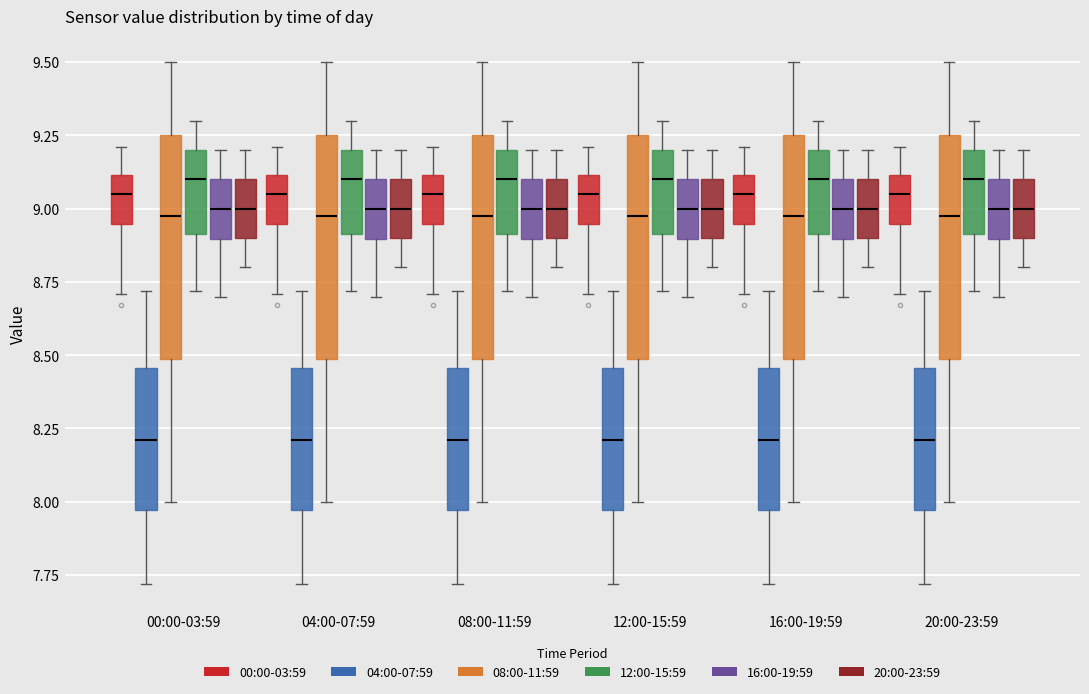

Reading left to right, transcribe this box plot: for each box, give where its median line is, the range the box spans, and where its two whiskers end, as read against the y-axis. The values are not printed on the chart, so give them approximately, as read against the axis.

00:00-03:59 (00:00-03:59): median 9.05, box 8.95 to 9.10, whiskers 8.70 to 9.20
00:00-03:59 (04:00-07:59): median 8.20, box 7.95 to 8.45, whiskers 7.70 to 8.70
00:00-03:59 (08:00-11:59): median 9.00, box 8.50 to 9.25, whiskers 8.00 to 9.50
00:00-03:59 (12:00-15:59): median 9.10, box 8.90 to 9.20, whiskers 8.70 to 9.30
00:00-03:59 (16:00-19:59): median 9.00, box 8.90 to 9.10, whiskers 8.70 to 9.20
00:00-03:59 (20:00-23:59): median 9.00, box 8.90 to 9.10, whiskers 8.80 to 9.20
04:00-07:59 (00:00-03:59): median 9.05, box 8.95 to 9.10, whiskers 8.70 to 9.20
04:00-07:59 (04:00-07:59): median 8.20, box 7.95 to 8.45, whiskers 7.70 to 8.70
04:00-07:59 (08:00-11:59): median 9.00, box 8.50 to 9.25, whiskers 8.00 to 9.50
04:00-07:59 (12:00-15:59): median 9.10, box 8.90 to 9.20, whiskers 8.70 to 9.30
04:00-07:59 (16:00-19:59): median 9.00, box 8.90 to 9.10, whiskers 8.70 to 9.20
04:00-07:59 (20:00-23:59): median 9.00, box 8.90 to 9.10, whiskers 8.80 to 9.20
08:00-11:59 (00:00-03:59): median 9.05, box 8.95 to 9.10, whiskers 8.70 to 9.20
08:00-11:59 (04:00-07:59): median 8.20, box 7.95 to 8.45, whiskers 7.70 to 8.70
08:00-11:59 (08:00-11:59): median 9.00, box 8.50 to 9.25, whiskers 8.00 to 9.50
08:00-11:59 (12:00-15:59): median 9.10, box 8.90 to 9.20, whiskers 8.70 to 9.30
08:00-11:59 (16:00-19:59): median 9.00, box 8.90 to 9.10, whiskers 8.70 to 9.20
08:00-11:59 (20:00-23:59): median 9.00, box 8.90 to 9.10, whiskers 8.80 to 9.20
12:00-15:59 (00:00-03:59): median 9.05, box 8.95 to 9.10, whiskers 8.70 to 9.20
12:00-15:59 (04:00-07:59): median 8.20, box 7.95 to 8.45, whiskers 7.70 to 8.70
12:00-15:59 (08:00-11:59): median 9.00, box 8.50 to 9.25, whiskers 8.00 to 9.50
12:00-15:59 (12:00-15:59): median 9.10, box 8.90 to 9.20, whiskers 8.70 to 9.30
12:00-15:59 (16:00-19:59): median 9.00, box 8.90 to 9.10, whiskers 8.70 to 9.20
12:00-15:59 (20:00-23:59): median 9.00, box 8.90 to 9.10, whiskers 8.80 to 9.20
16:00-19:59 (00:00-03:59): median 9.05, box 8.95 to 9.10, whiskers 8.70 to 9.20
16:00-19:59 (04:00-07:59): median 8.20, box 7.95 to 8.45, whiskers 7.70 to 8.70
16:00-19:59 (08:00-11:59): median 9.00, box 8.50 to 9.25, whiskers 8.00 to 9.50
16:00-19:59 (12:00-15:59): median 9.10, box 8.90 to 9.20, whiskers 8.70 to 9.30
16:00-19:59 (16:00-19:59): median 9.00, box 8.90 to 9.10, whiskers 8.70 to 9.20
16:00-19:59 (20:00-23:59): median 9.00, box 8.90 to 9.10, whiskers 8.80 to 9.20
20:00-23:59 (00:00-03:59): median 9.05, box 8.95 to 9.10, whiskers 8.70 to 9.20
20:00-23:59 (04:00-07:59): median 8.20, box 7.95 to 8.45, whiskers 7.70 to 8.70
20:00-23:59 (08:00-11:59): median 9.00, box 8.50 to 9.25, whiskers 8.00 to 9.50
20:00-23:59 (12:00-15:59): median 9.10, box 8.90 to 9.20, whiskers 8.70 to 9.30
20:00-23:59 (16:00-19:59): median 9.00, box 8.90 to 9.10, whiskers 8.70 to 9.20
20:00-23:59 (20:00-23:59): median 9.00, box 8.90 to 9.10, whiskers 8.80 to 9.20